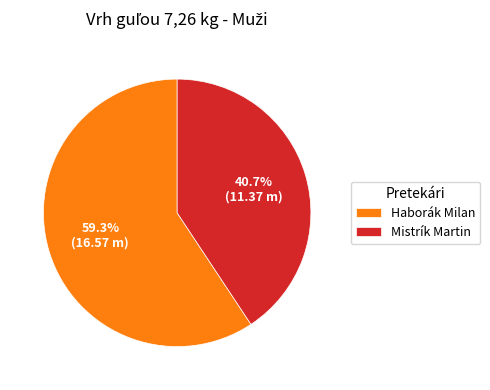

To the nearest percent, what percentage of the pie is Mistrík Martin?

41%